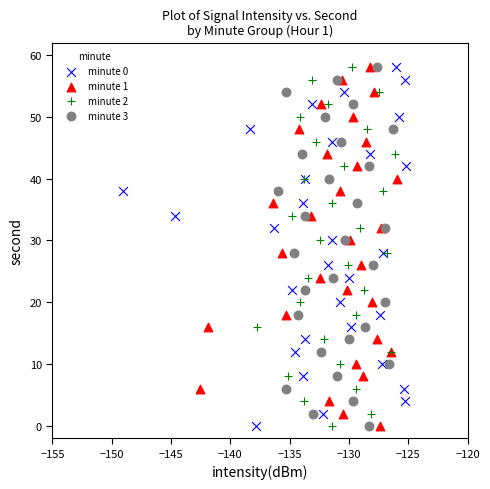

What are all the series names shown in the legend?

minute 0, minute 1, minute 2, minute 3